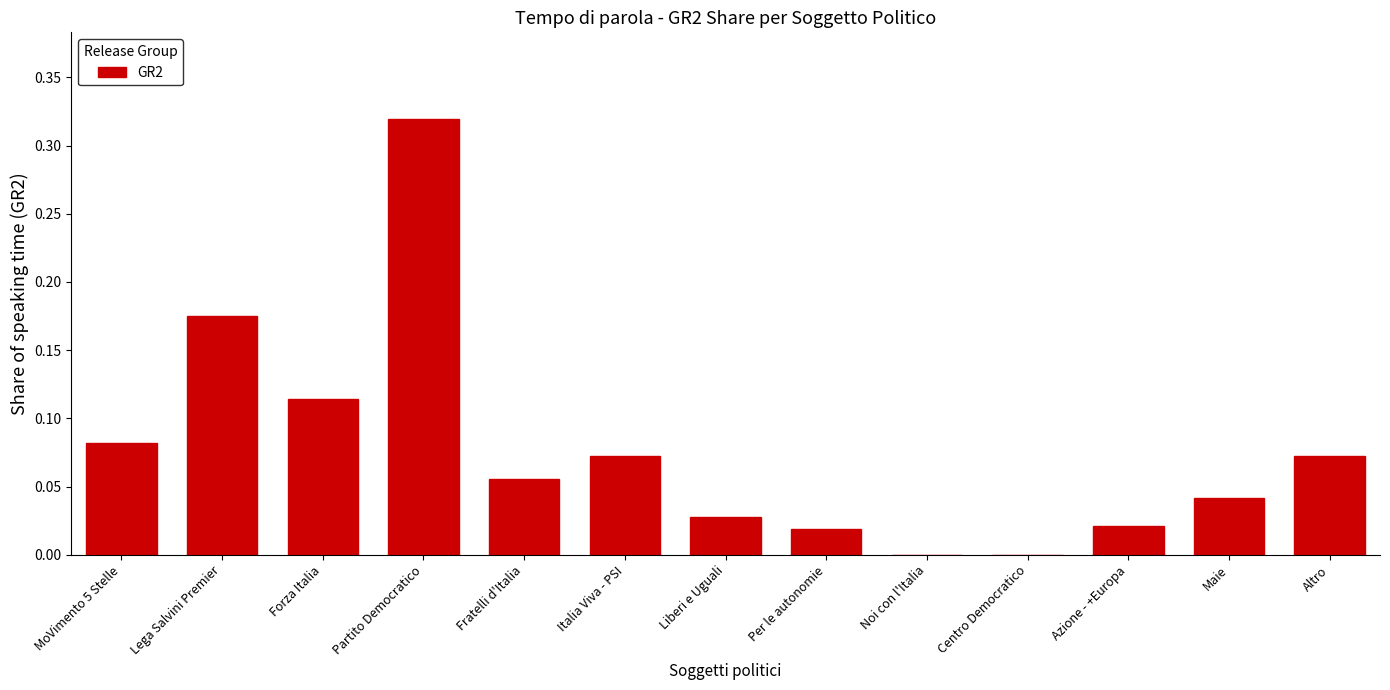

What is the sum of all values?

1.0